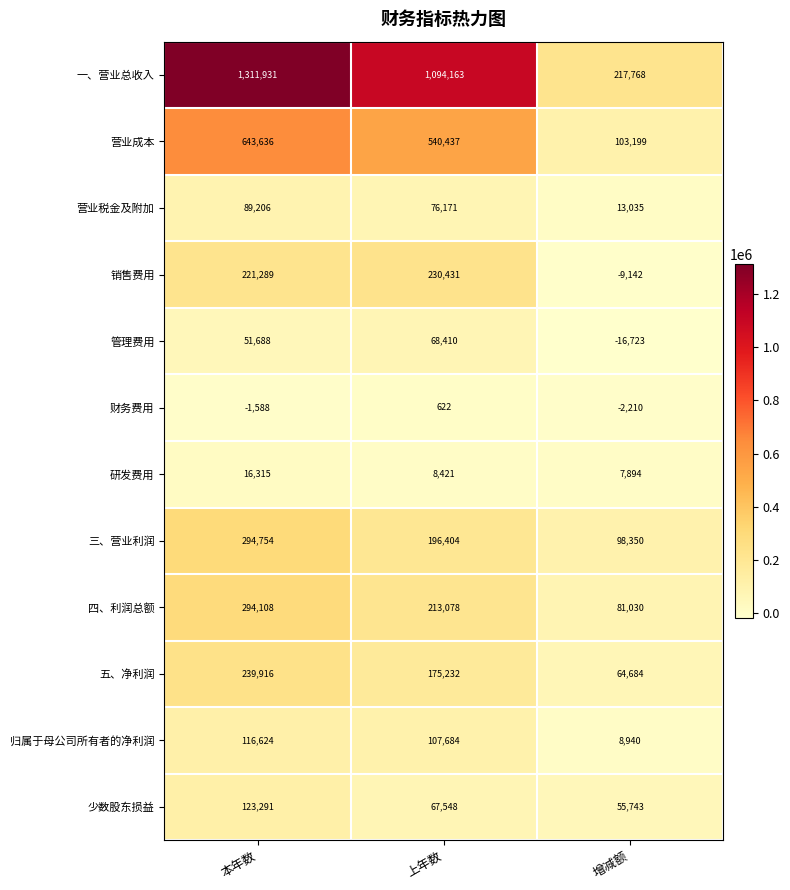

Rank the series at 增减额 from lowest to highest value.

管理费用, 销售费用, 财务费用, 研发费用, 归属于母公司所有者的净利润, 营业税金及附加, 少数股东损益, 五、净利润, 四、利润总额, 三、营业利润, 营业成本, 一、营业总收入